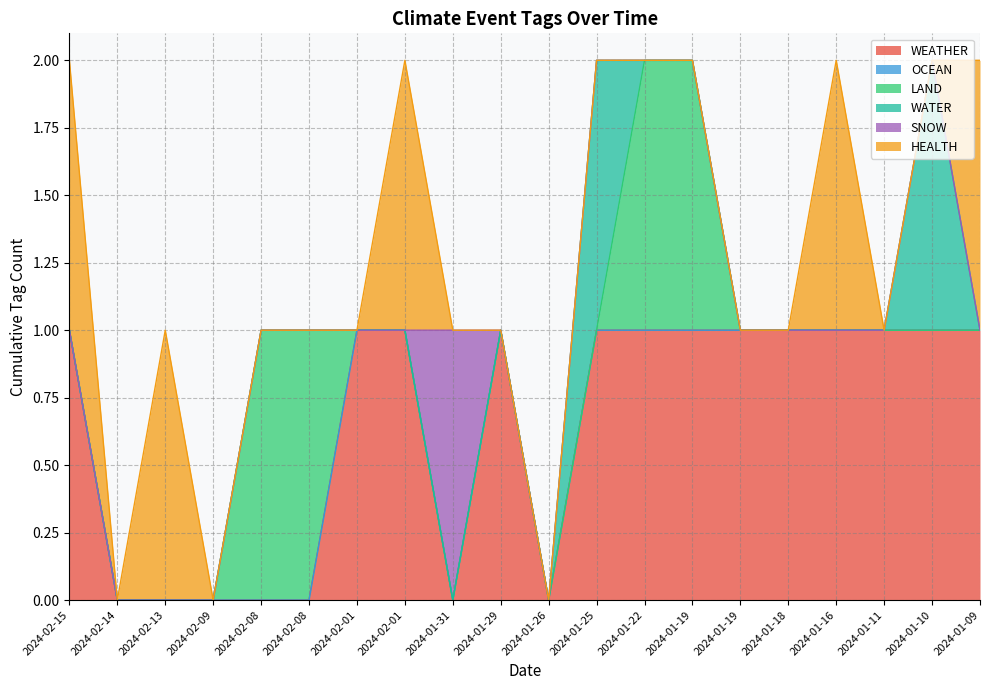

What is the label of the 13th point from the right?

2024-02-01